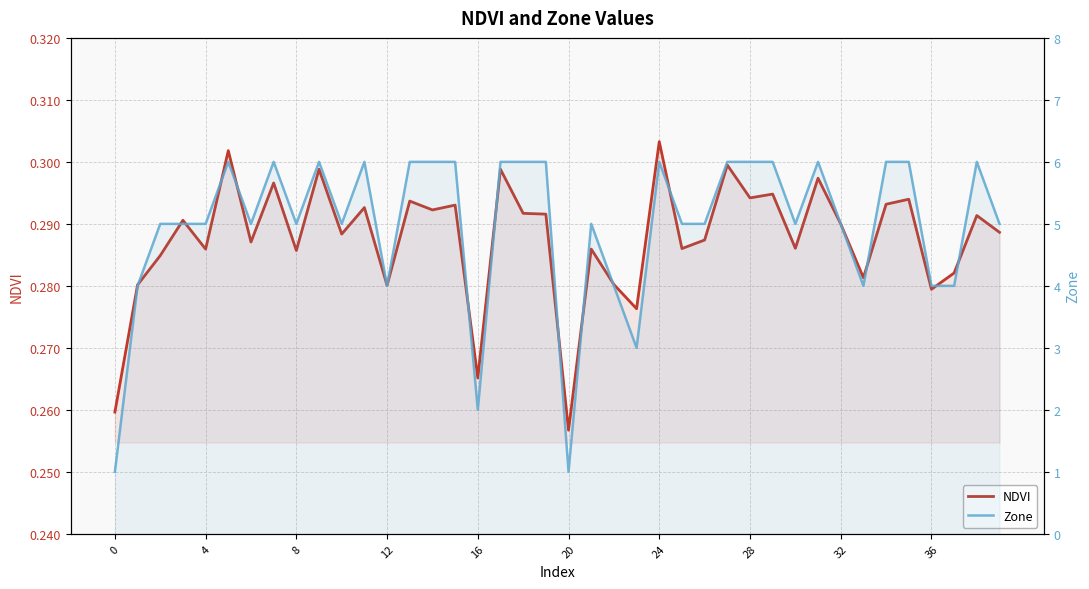

Rank the series at 35 from lowest to highest value.

NDVI, Zone